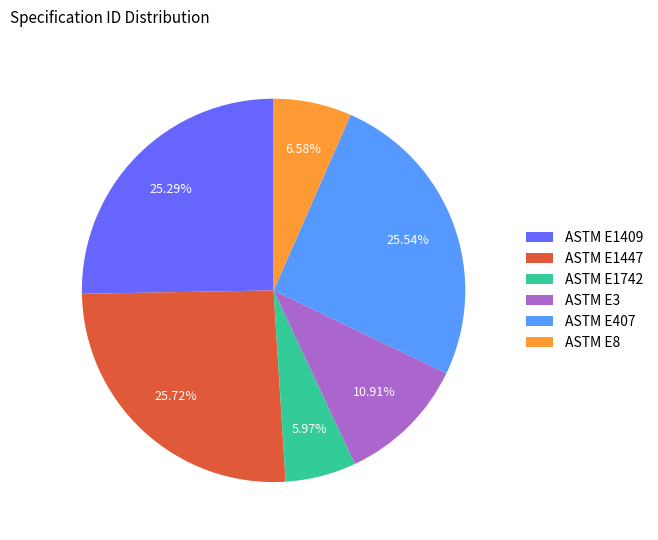

How many slices are in this pie chart?

6